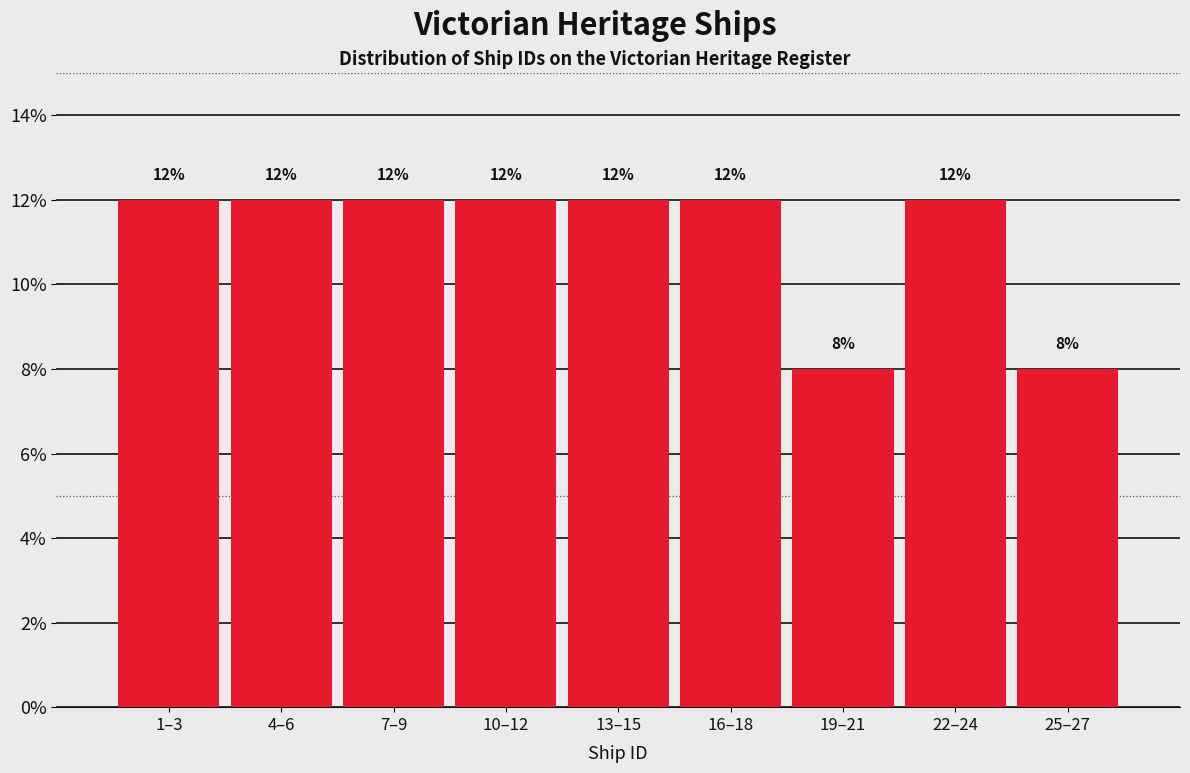

Reading left to right, what are all the values shown in this chart?

1–3=12	4–6=12	7–9=12	10–12=12	13–15=12	16–18=12	19–21=8	22–24=12	25–27=8